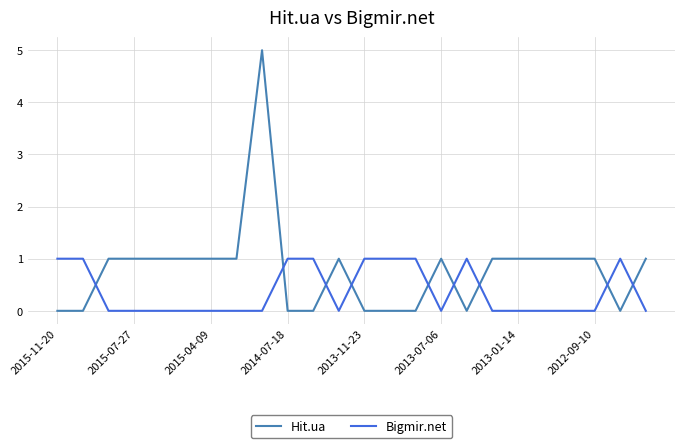

How many times do Hit.ua and Bigmir.net cross each other?

9